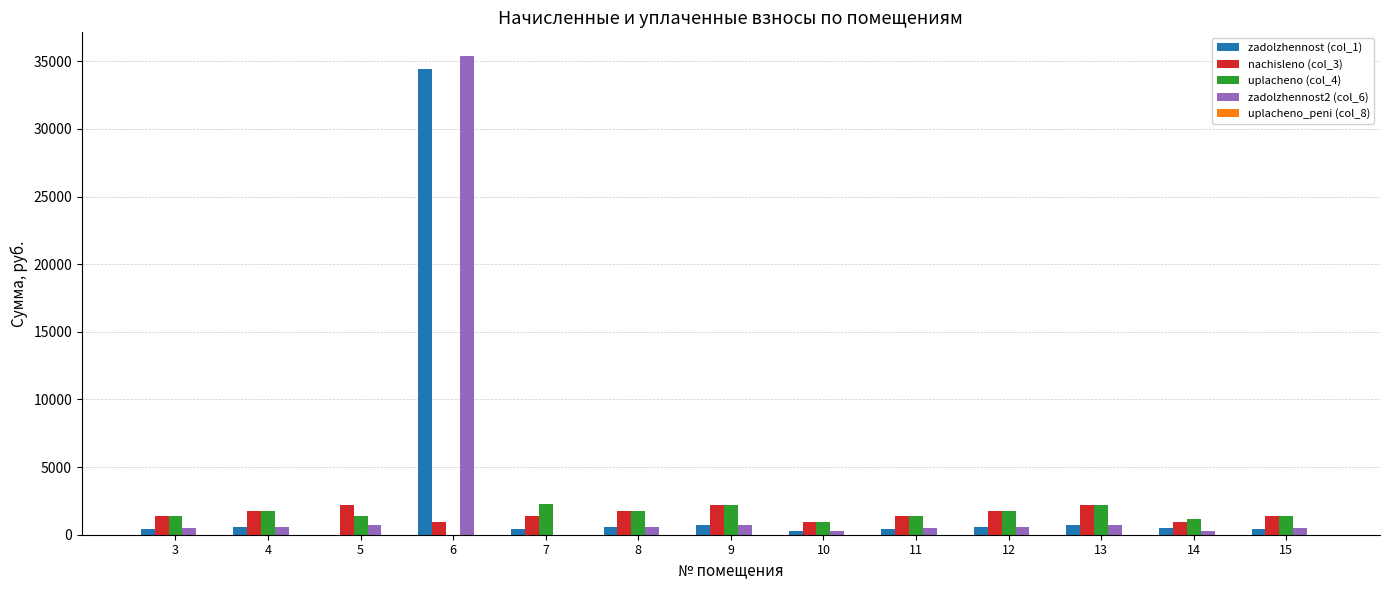

Which series has the widest spread of values?

zadolzhennost2 (col_6)